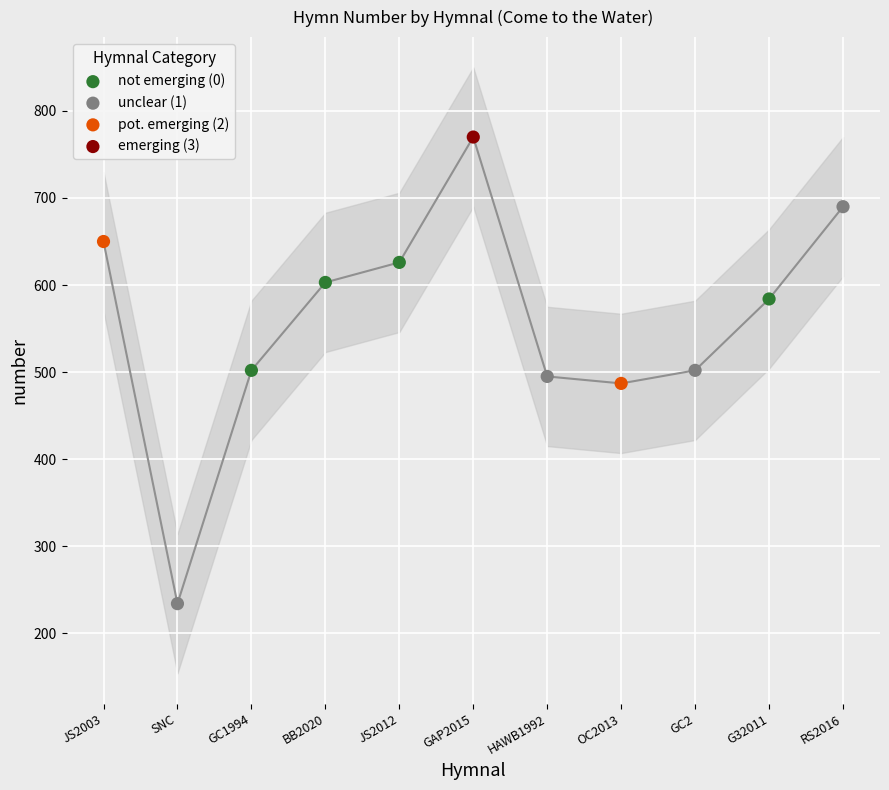

What are all the series names shown in the legend?

not emerging (0), unclear (1), pot. emerging (2), emerging (3)